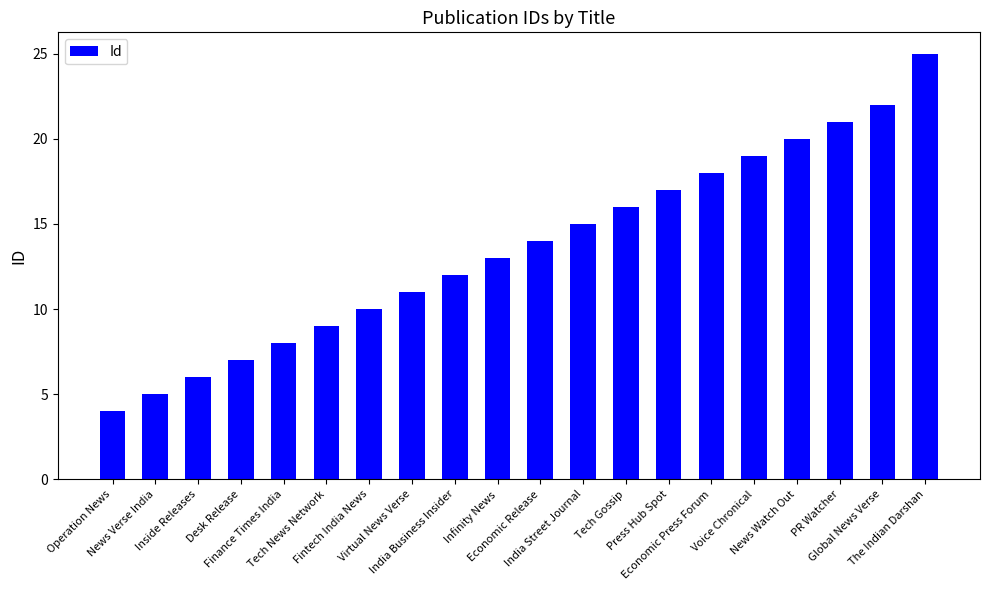

What value does the data have at India Business Insider, to the nearest 10?

10